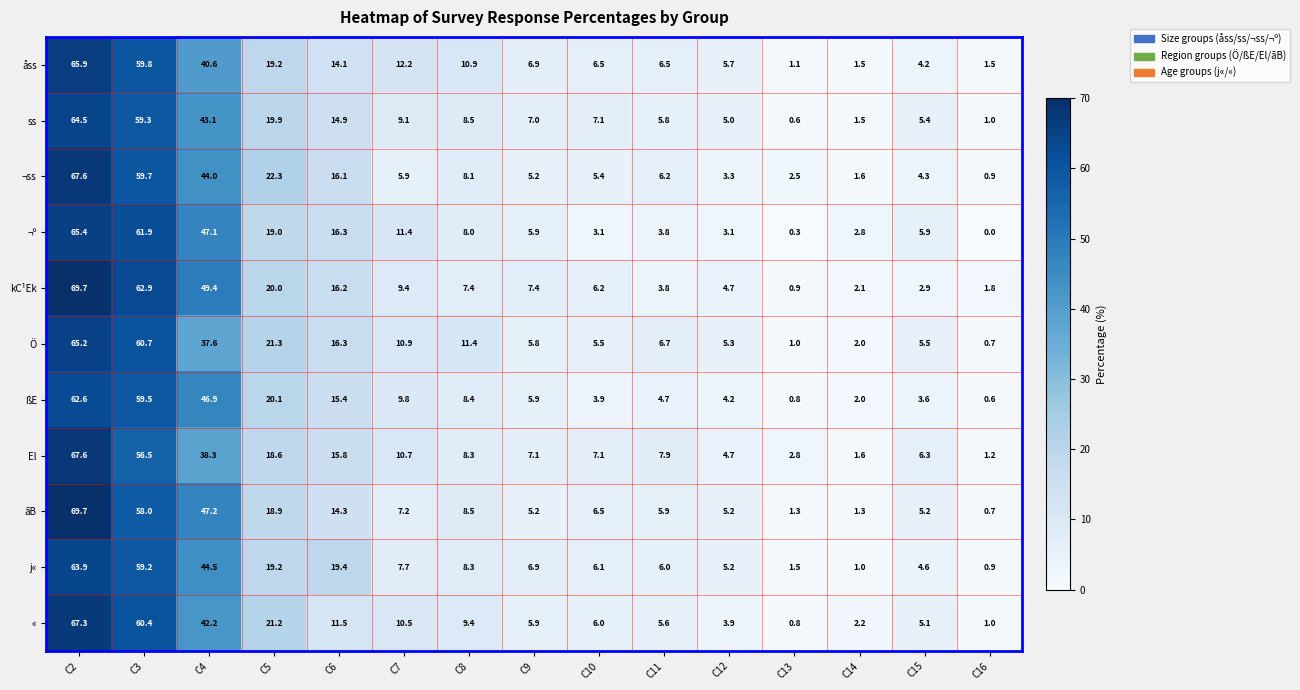

What is the sum of all ¬º values?

254.0